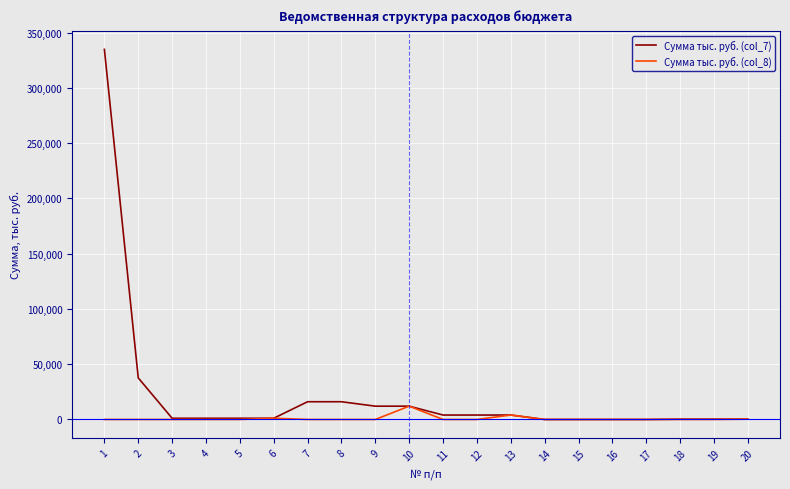

At which category is the sum across all series the highest?

1